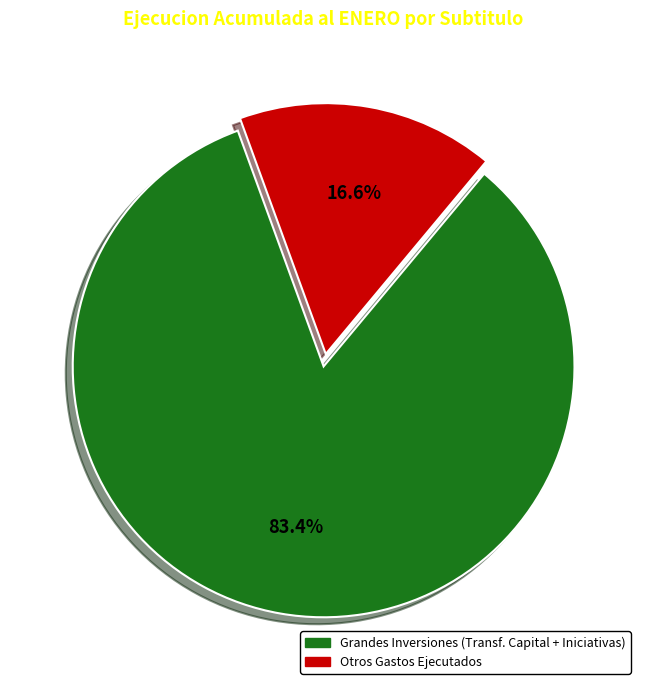

Is there a majority slice in this chart?

Yes